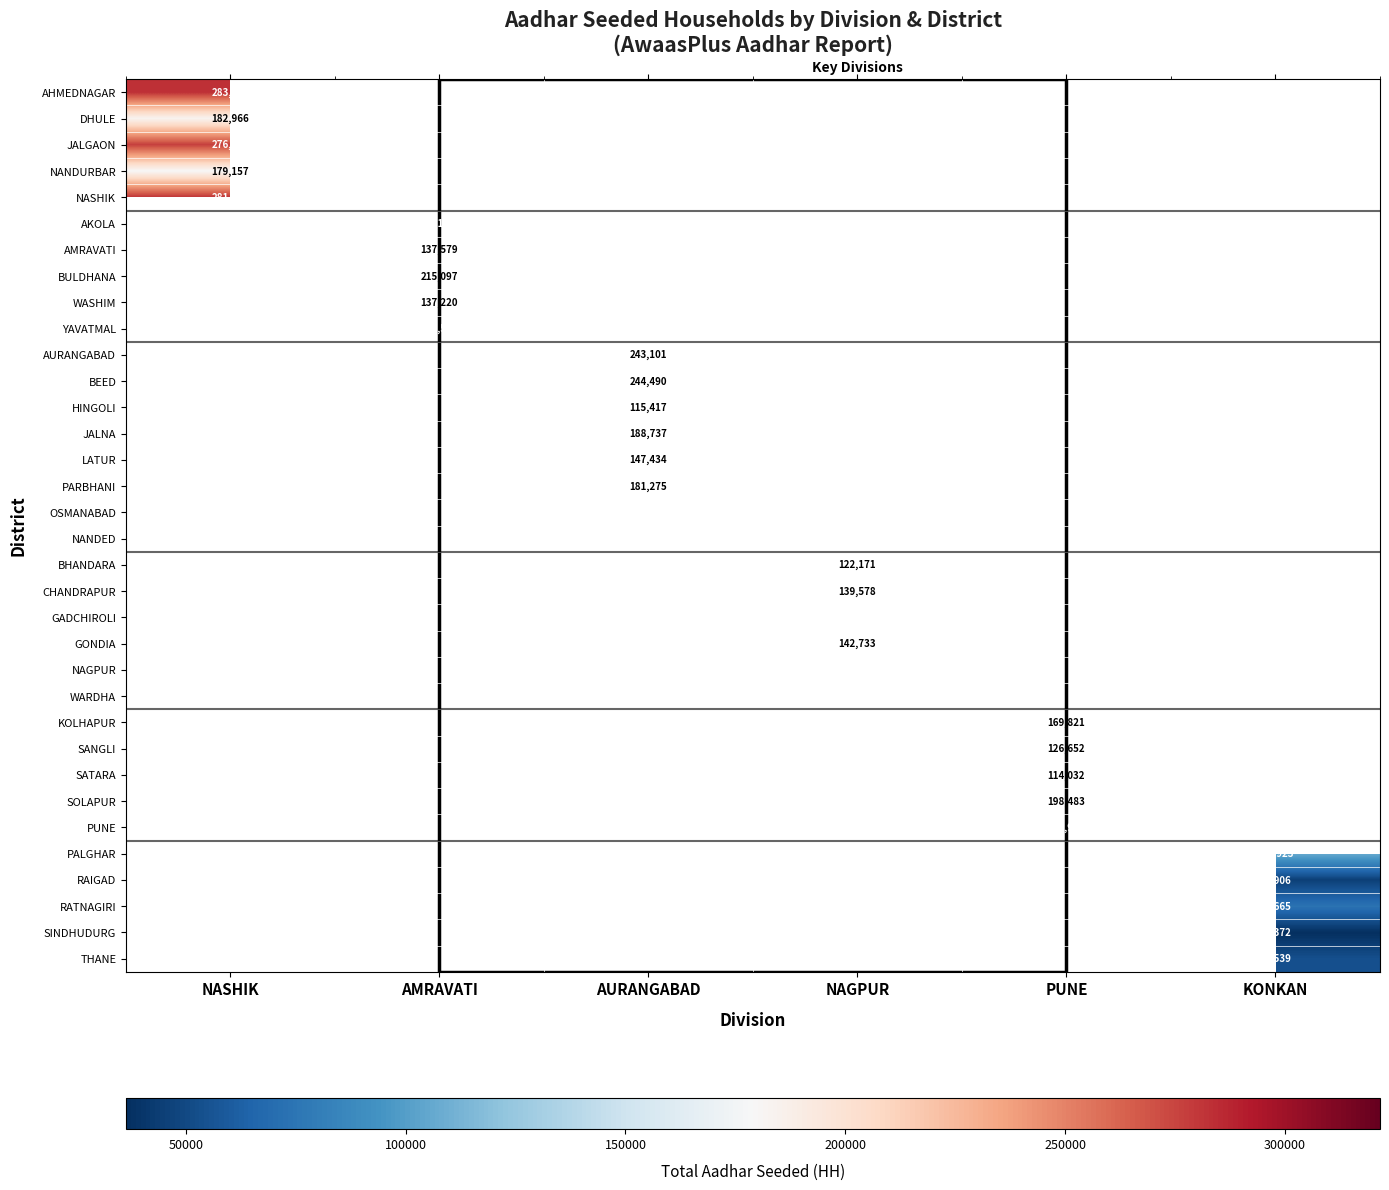

Is it true that KOLHAPUR equals 230526 at PUNE?

False